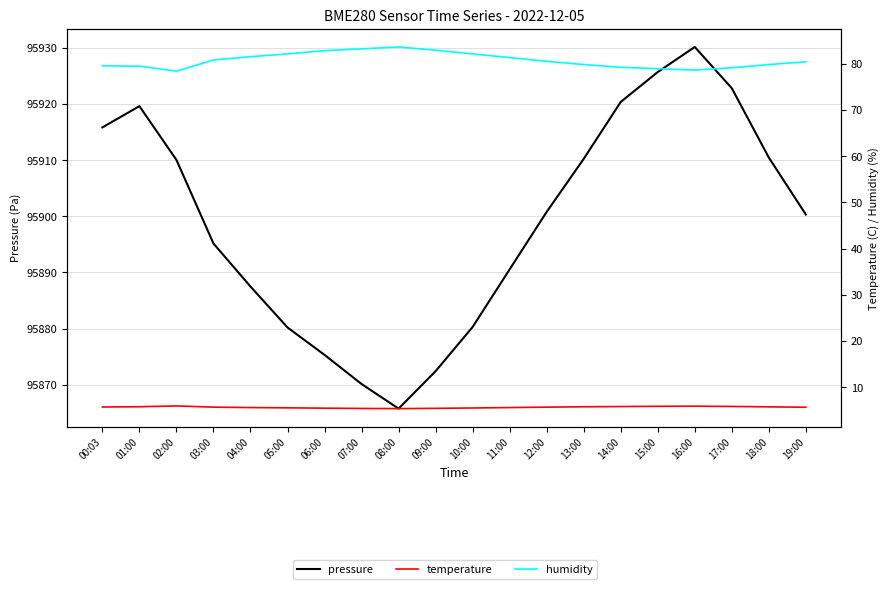

The value of humidity at 11:00 is 50.3. True or false?

False